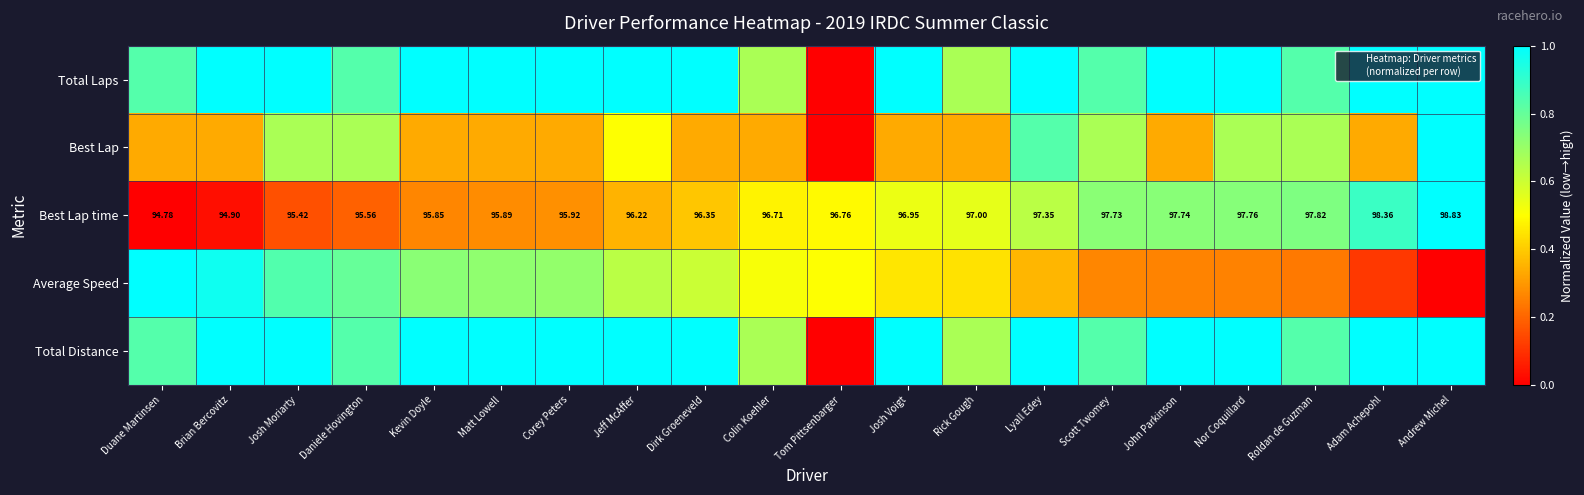

Which series changed the most between Duane Martinsen and Brian Bercovitz?

Total Laps